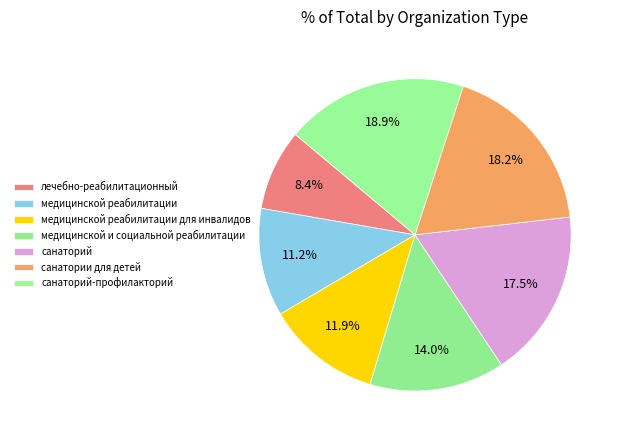

Count the number of slices in the pie.

7